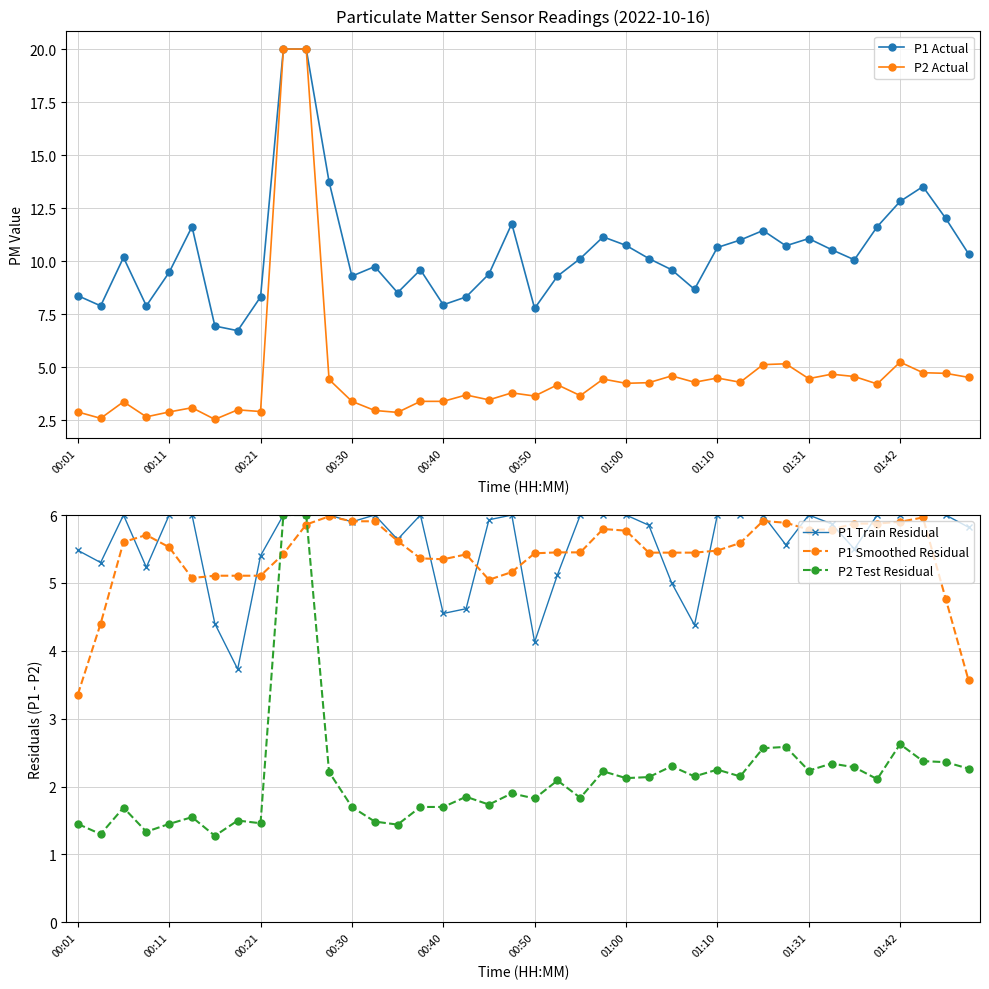

Where is P1 Train Residual nearest to the value 4?

00:50